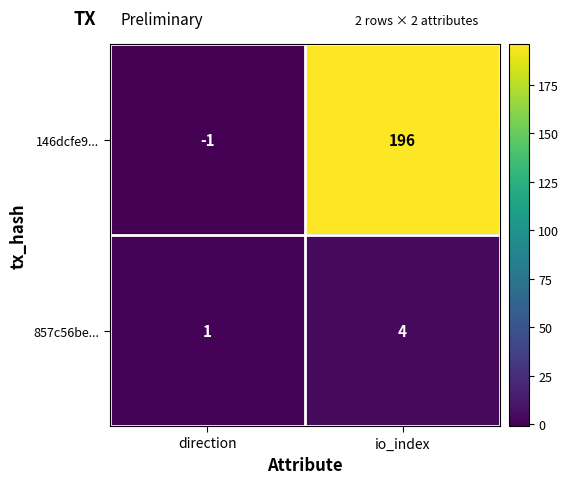

Which series has the largest range (max minus min)?

146dcfe9...